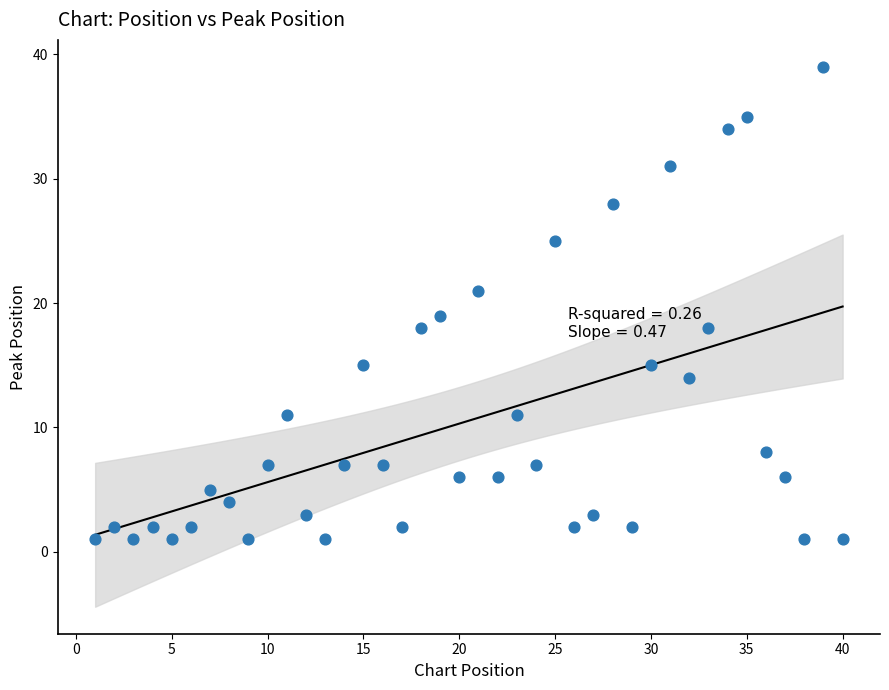

What is the range of X values (max minus min)?

39